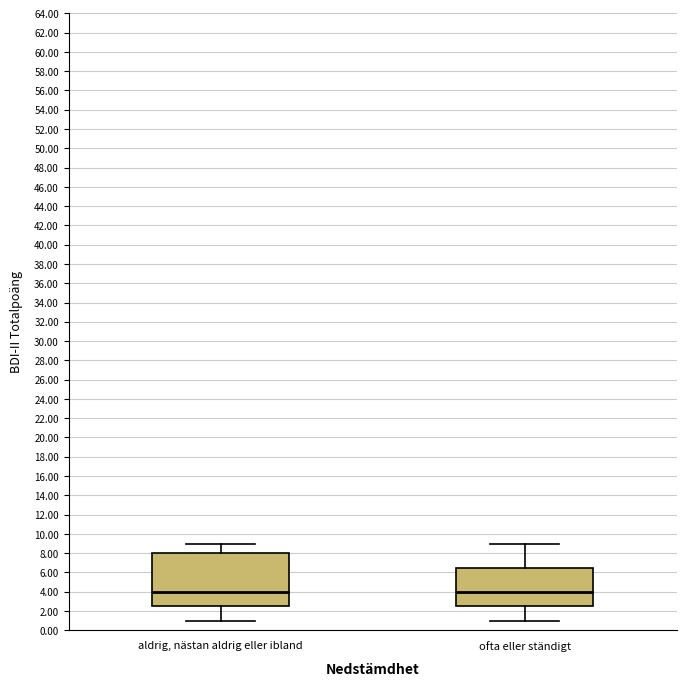

Where is the lower edge of the box for ofta eller ständigt on the y-axis? The values are not printed on the chart, so give them approximately, as read against the axis.

2.6